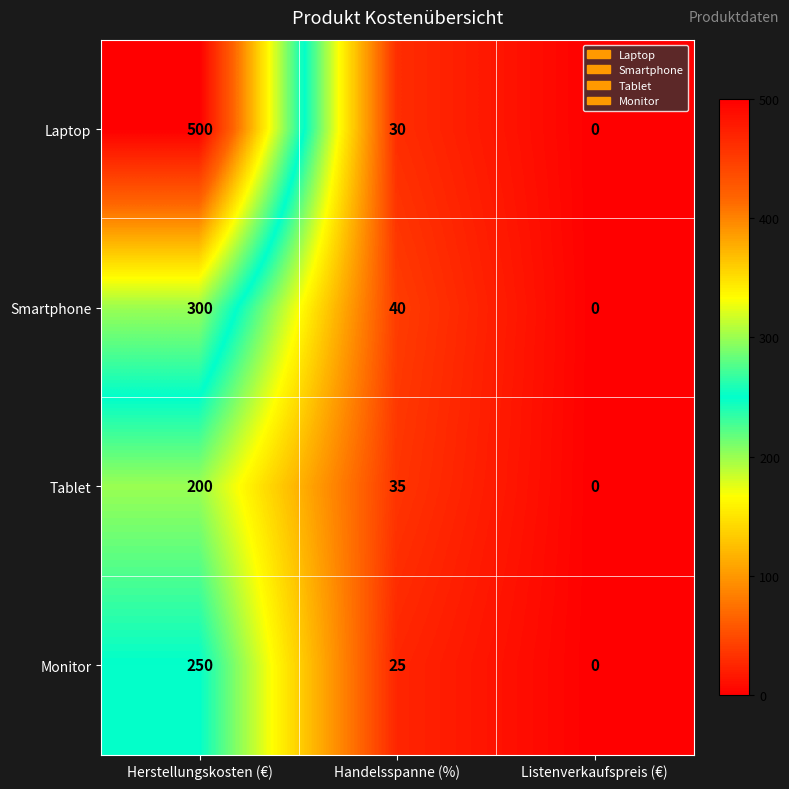

What is the difference between the second highest and minimum values in the Smartphone series?

40